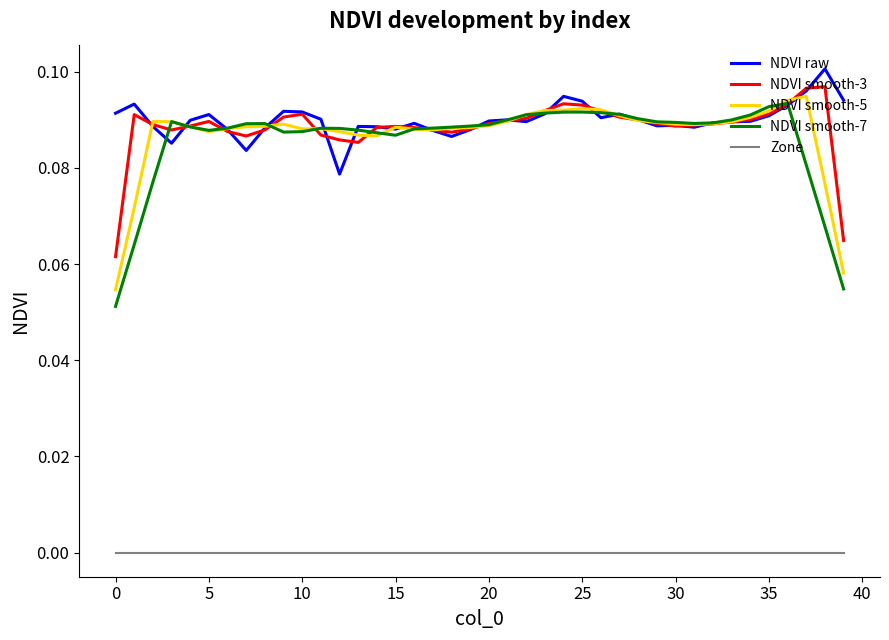

True or false: NDVI smooth-7 and NDVI raw intersect in this chart.

True